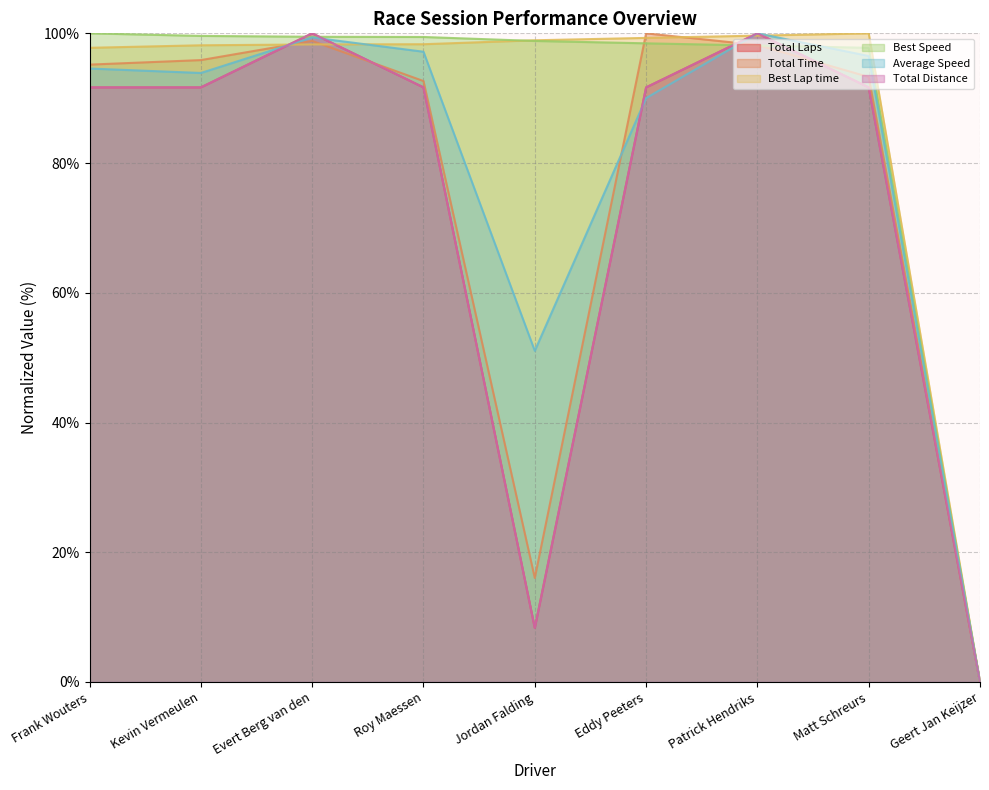

Is it true that Total Laps equals 28.5 at Roy Maessen?

False